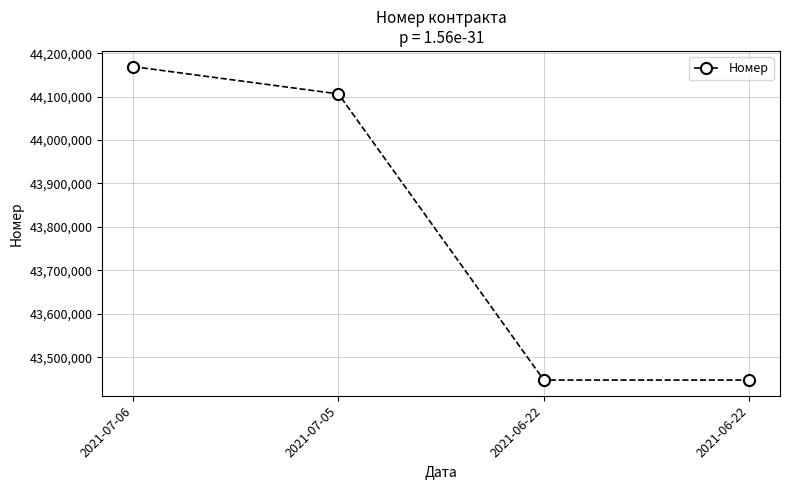

At which label does the data first exceed 44106109?

2021-07-06